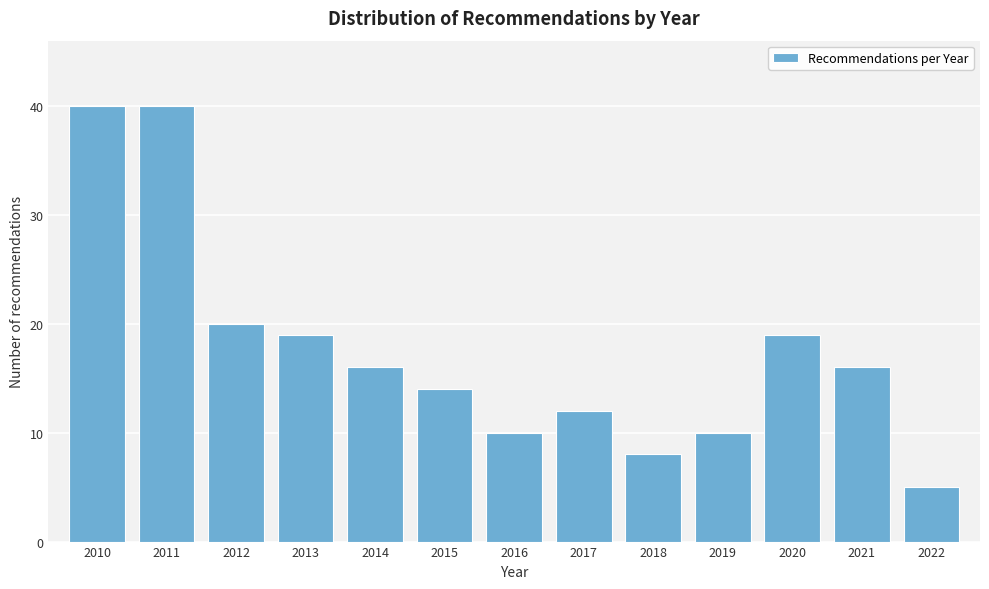

Reading left to right, list all the values displayed in this chart.

2010=40	2011=40	2012=20	2013=19	2014=16	2015=14	2016=10	2017=12	2018=8	2019=10	2020=19	2021=16	2022=5